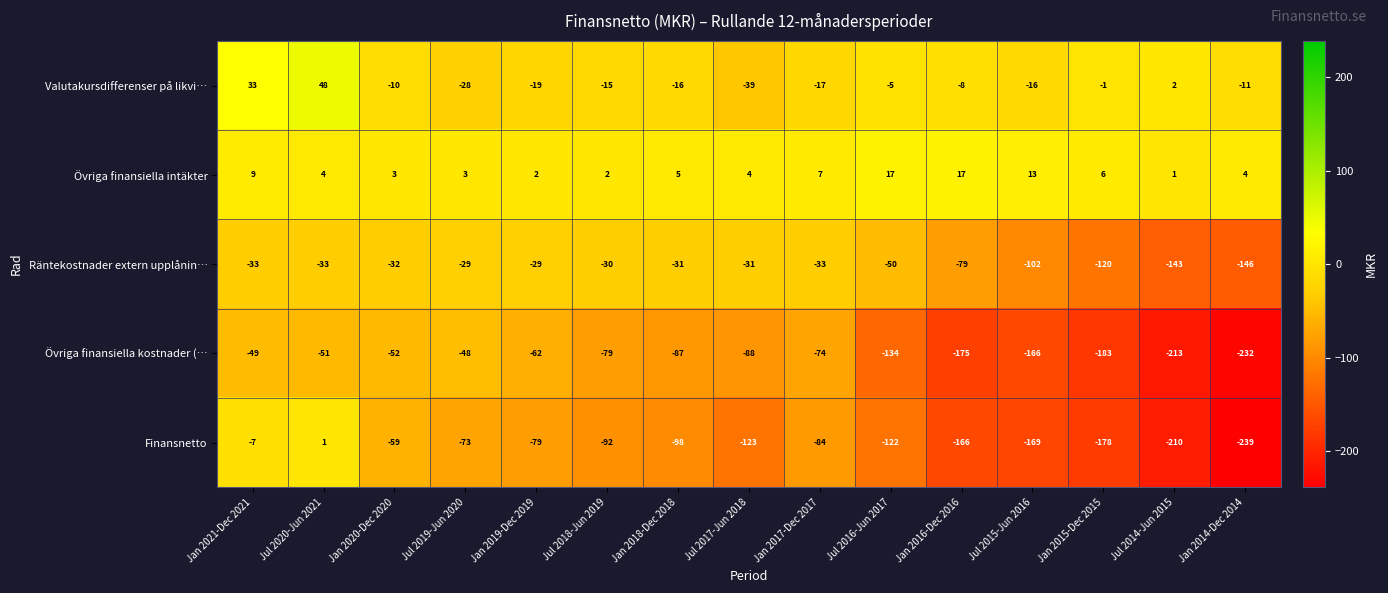

Count the number of data series in this chart.

5